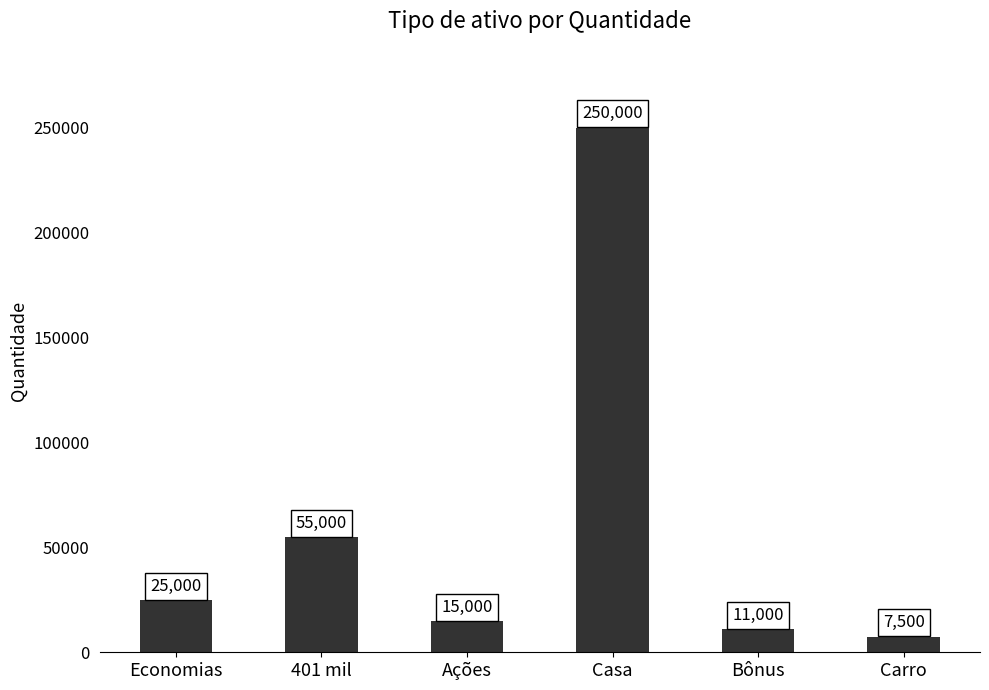

Is it true that the value at Economias is 7120?

False